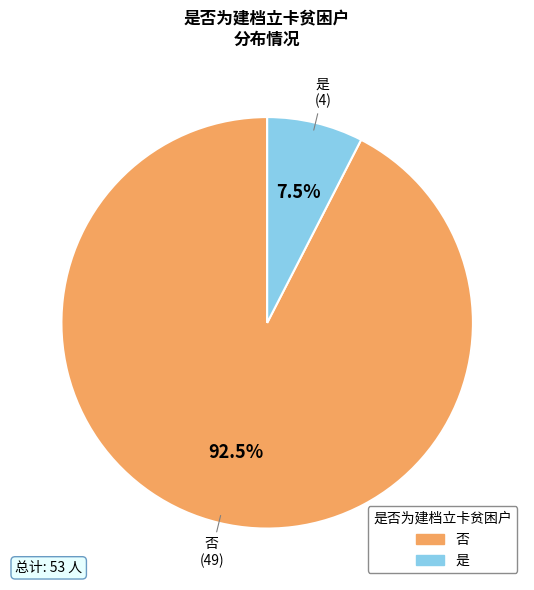

What percentage do 是 and 否 together represent?

100.0%